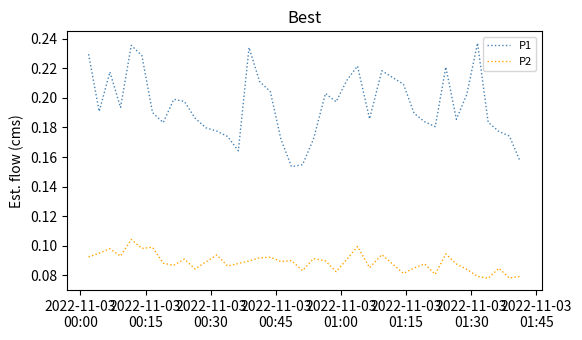

Which series has the largest range (max minus min)?

P1